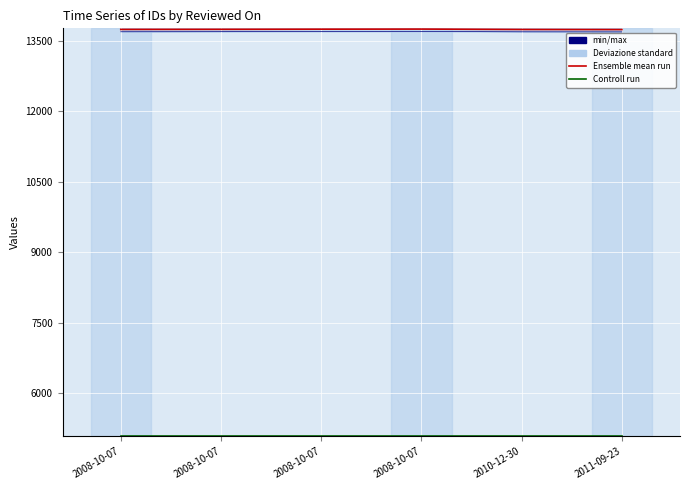

Between 2008-10-07 and 2010-12-30, which series saw the biggest shift?

Ensemble mean run